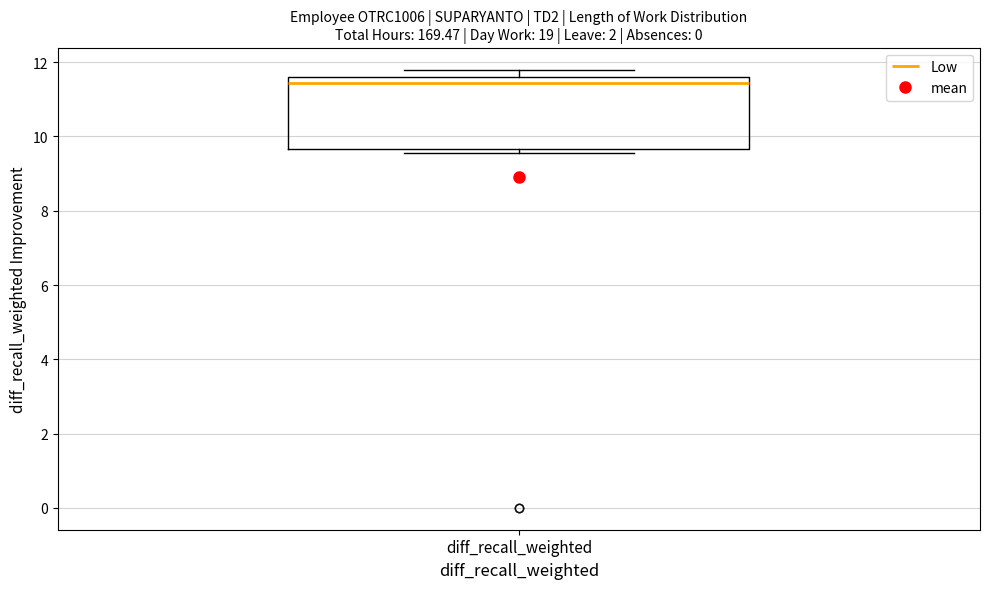

Where does the median line of the box for diff_recall_weighted sit on the y-axis? The values are not printed on the chart, so give them approximately, as read against the axis.

11.4